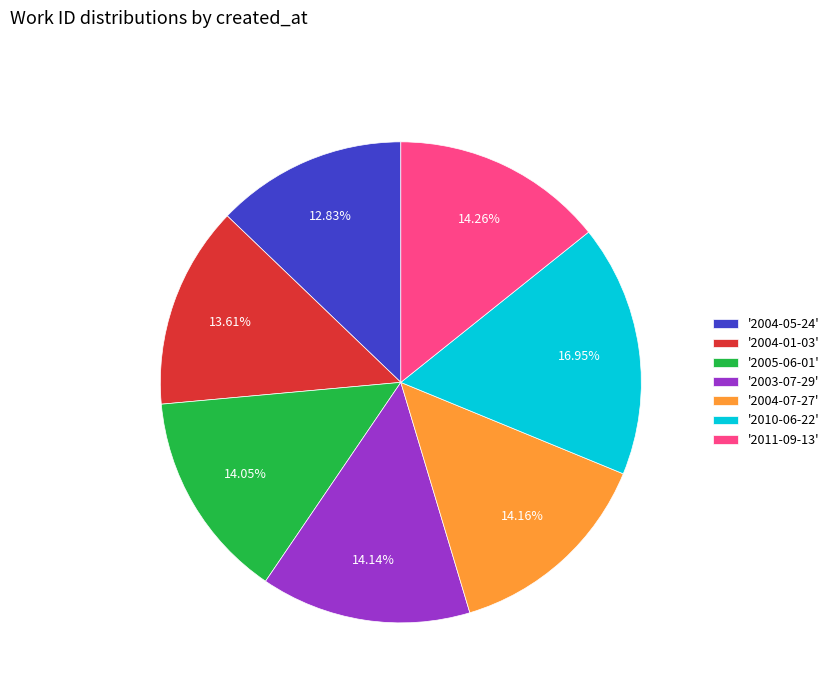

What is the ratio of the value at '2010-06-22' to the value at '2004-07-27'?

1.2